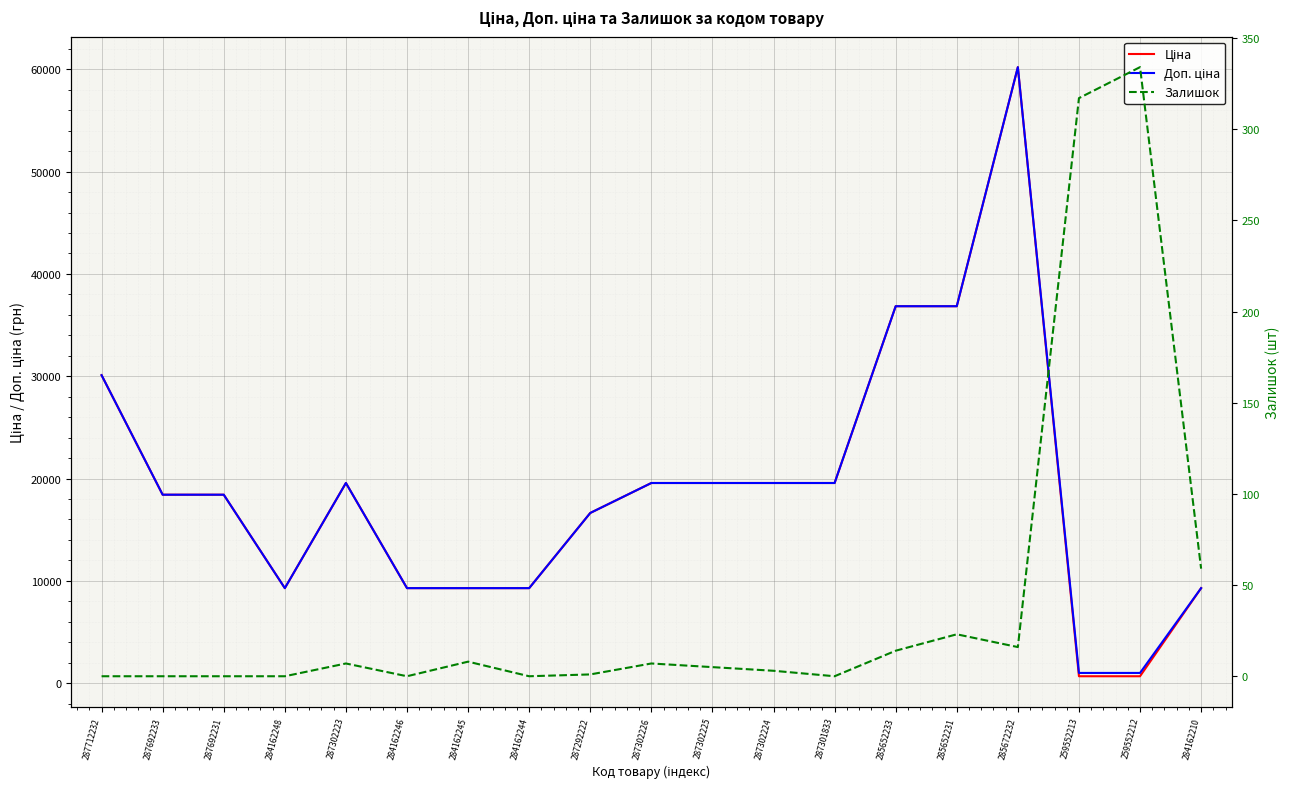

What is the sum of the Доп. ціна values at 285652233 and 287302223?

56406.6